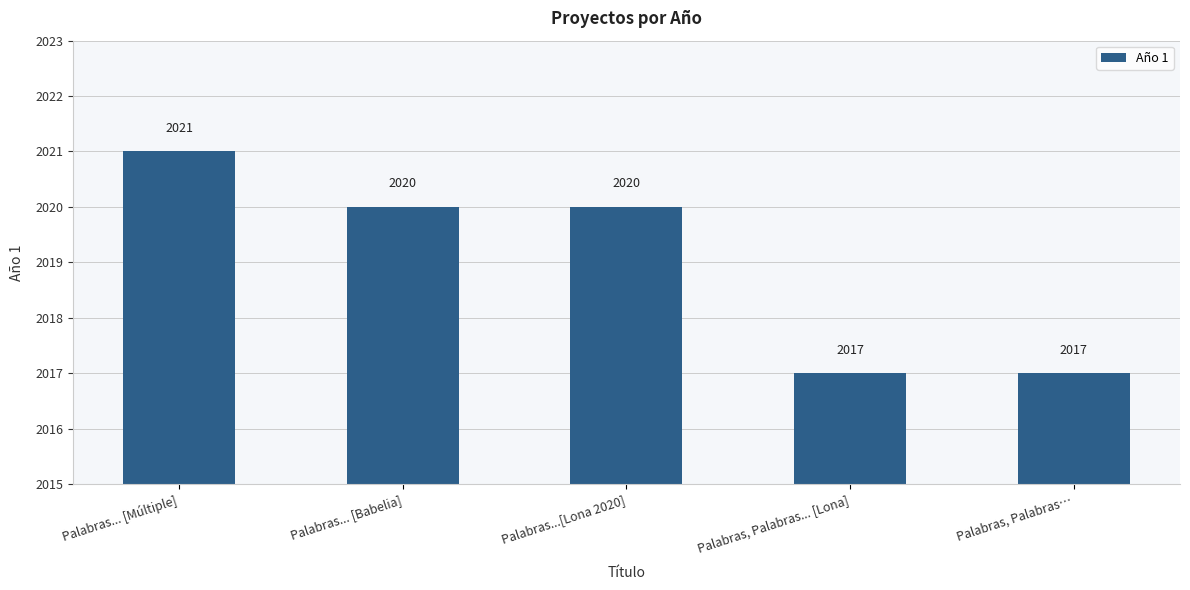

What is the maximum value shown in the chart?

2021